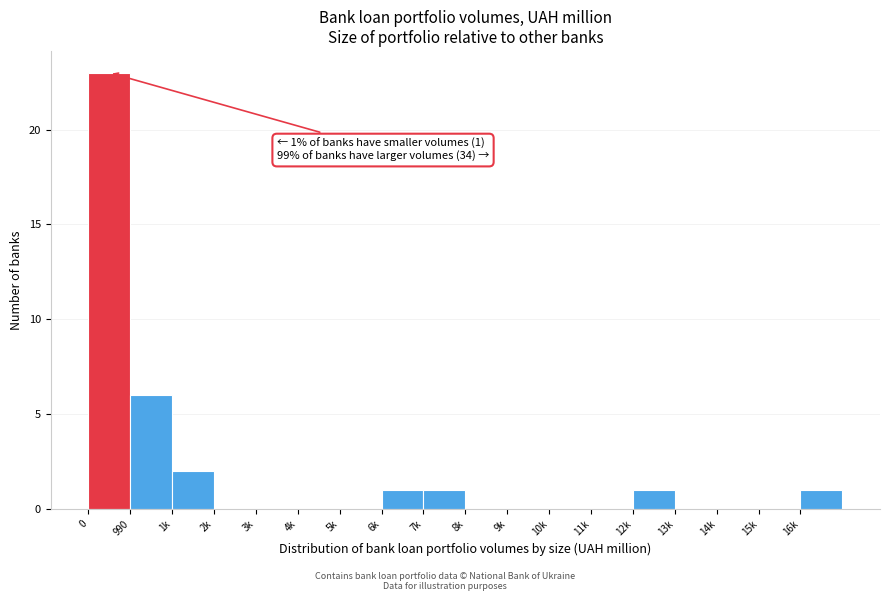

Reading left to right, transcribe all the data shown in this chart.

0=23	990=6	1k=2	2k=0	3k=0	4k=0	5k=0	6k=1	7k=1	8k=0	9k=0	10k=0	11k=0	12k=1	13k=0	14k=0	15k=0	16k=1